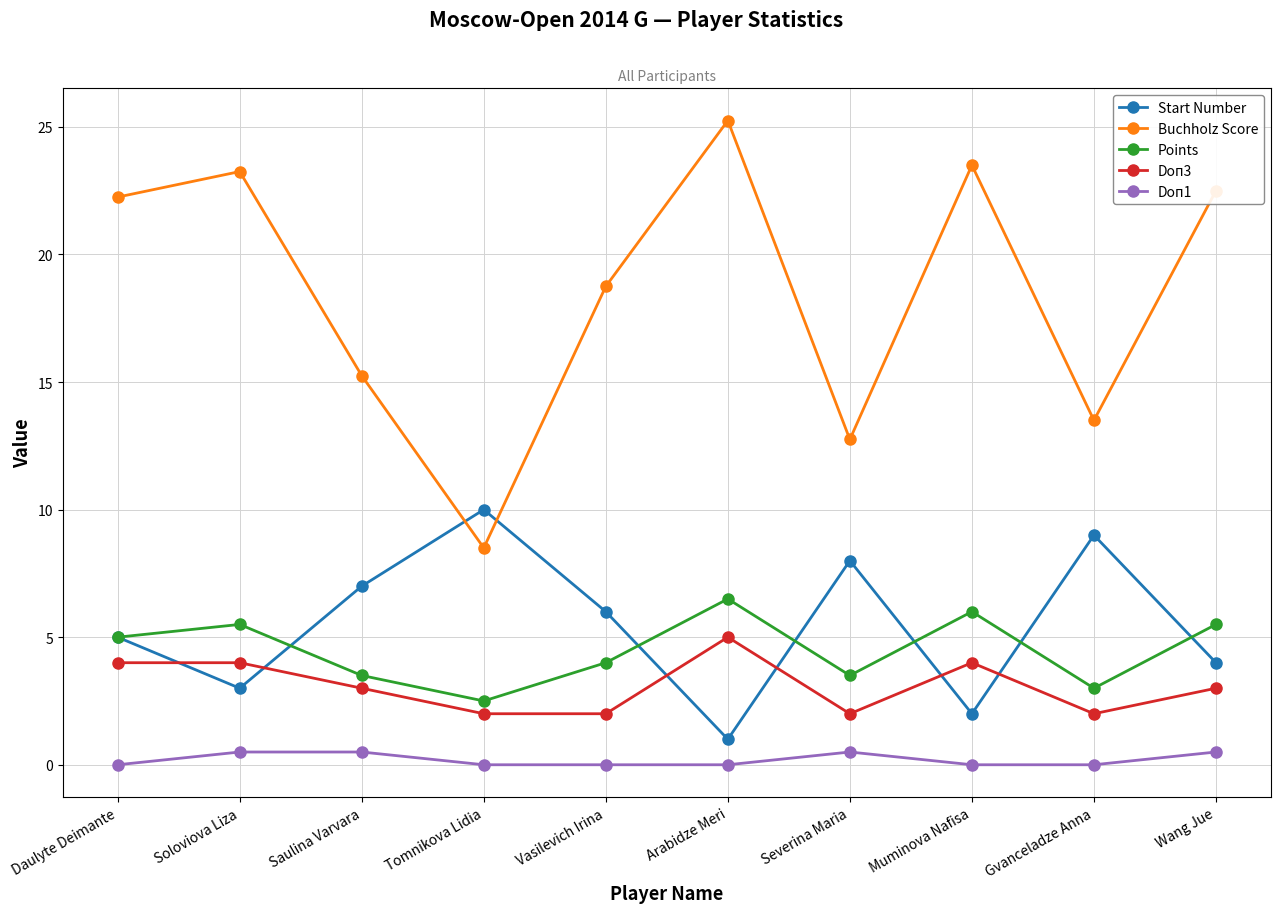

Which series changed the most between Daulyte Deimante and Gvanceladze Anna?

Buchholz Score